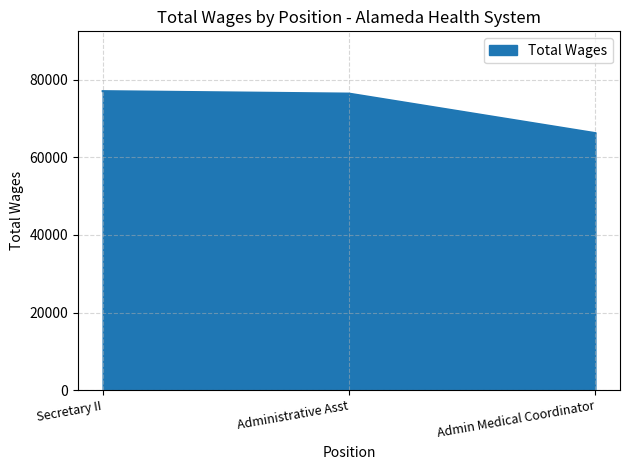

What is the average value?

73244